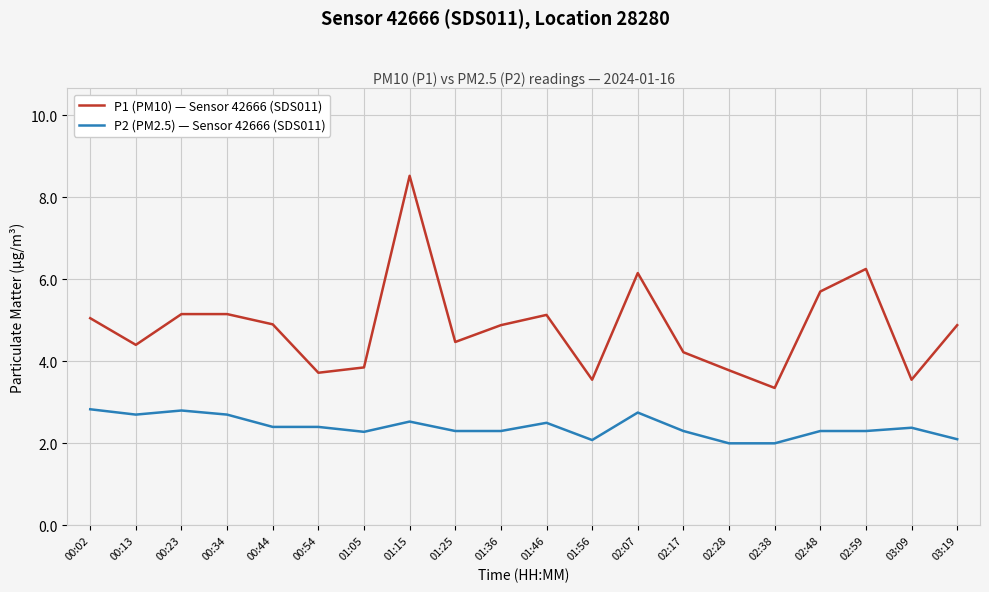

At which label does P1 (PM10) — Sensor 42666 (SDS011) reach its peak?

01:15